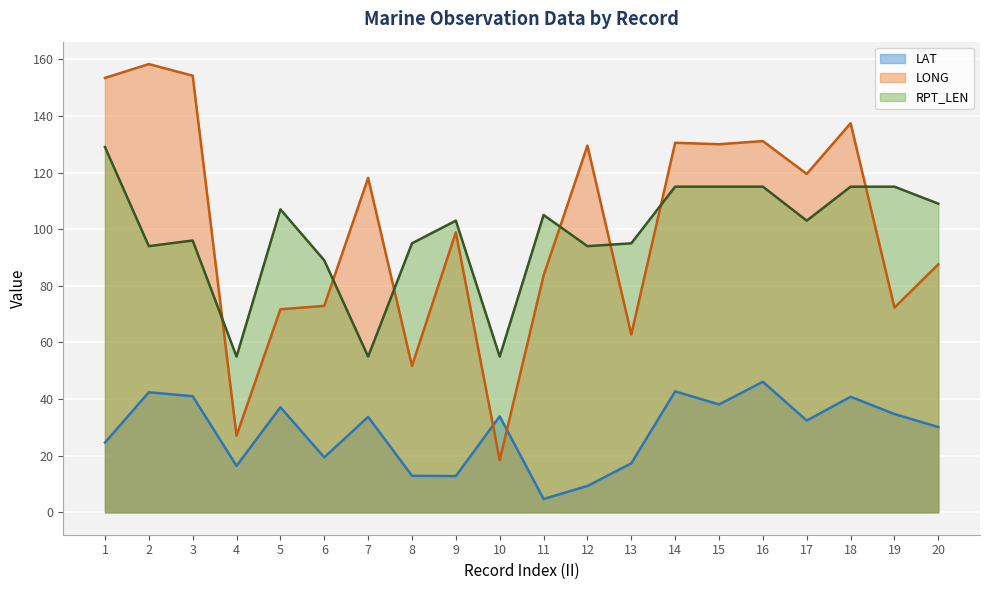

What is the average value of the LAT series?

28.5